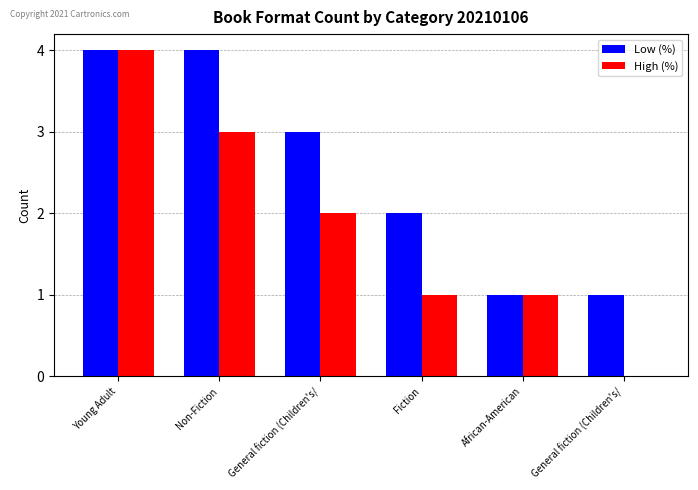

Which series has the widest spread of values?

High (%)